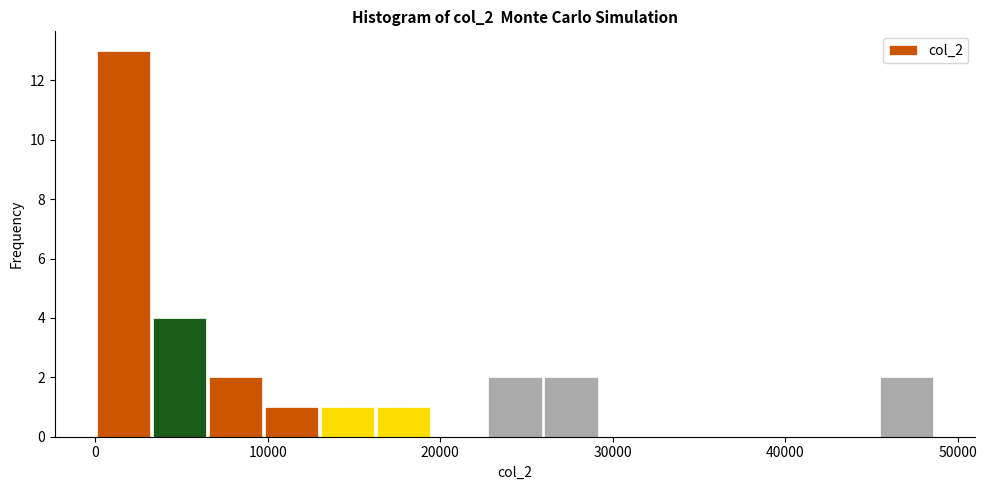

Read against the x-axis, roughly where is the centre of the tallest bar?

2000